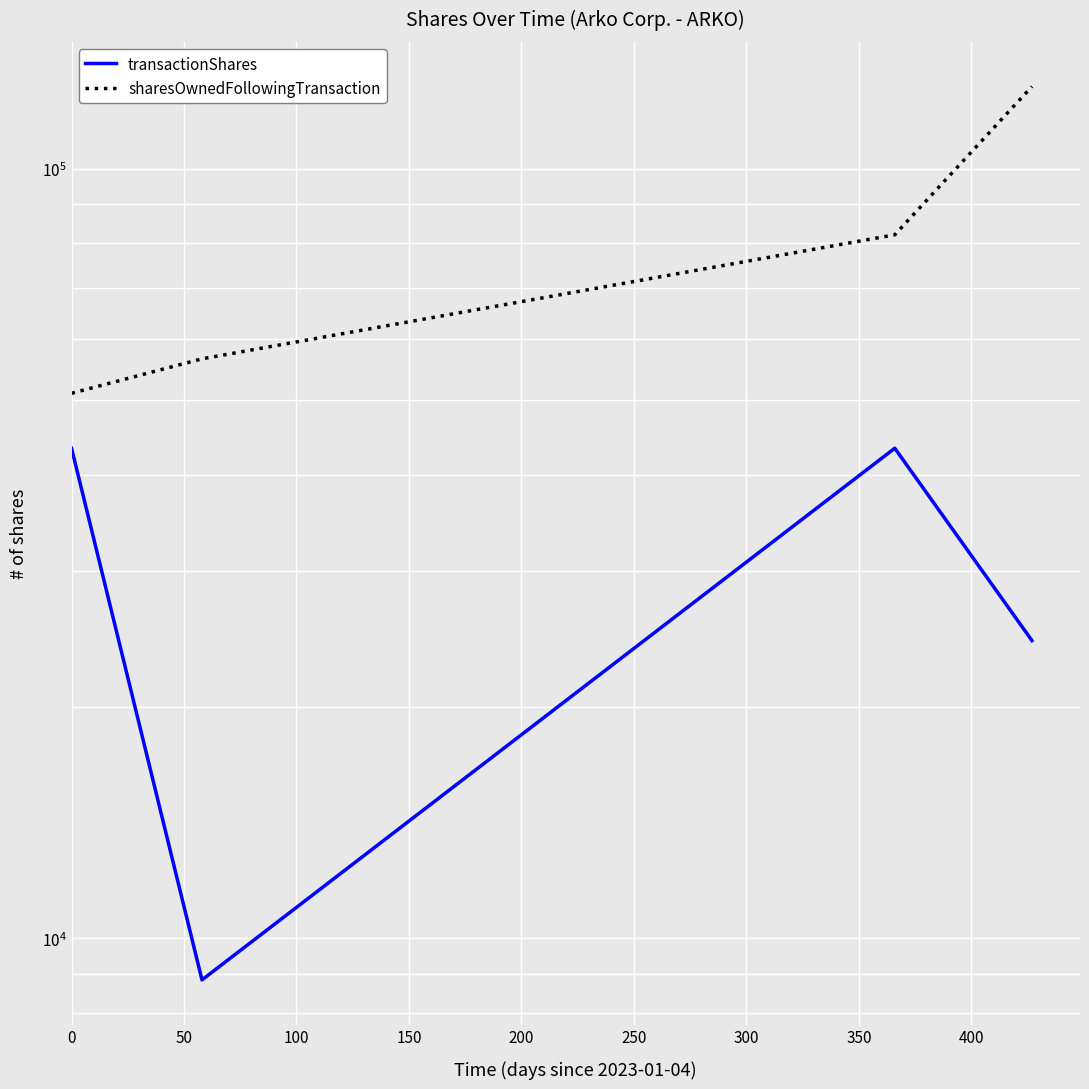

True or false: sharesOwnedFollowingTransaction and transactionShares cross at least once.

False